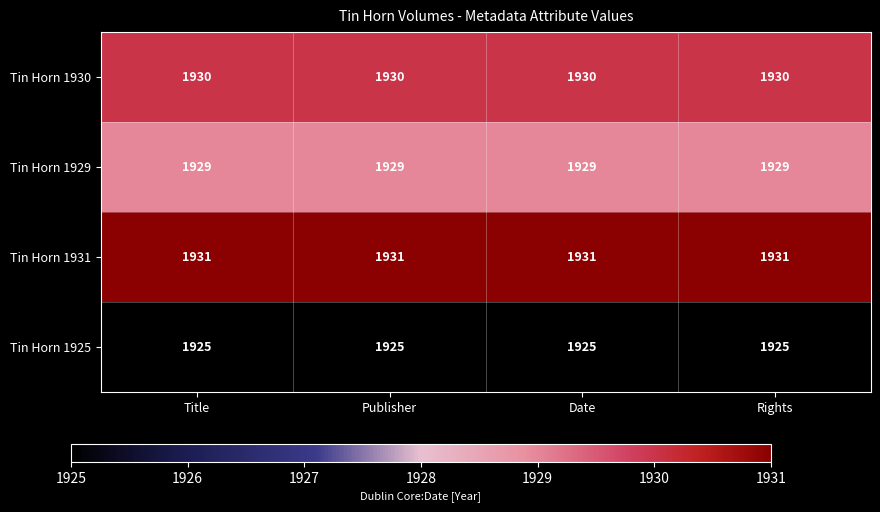

What is the difference between the highest and lowest values at Date?

6